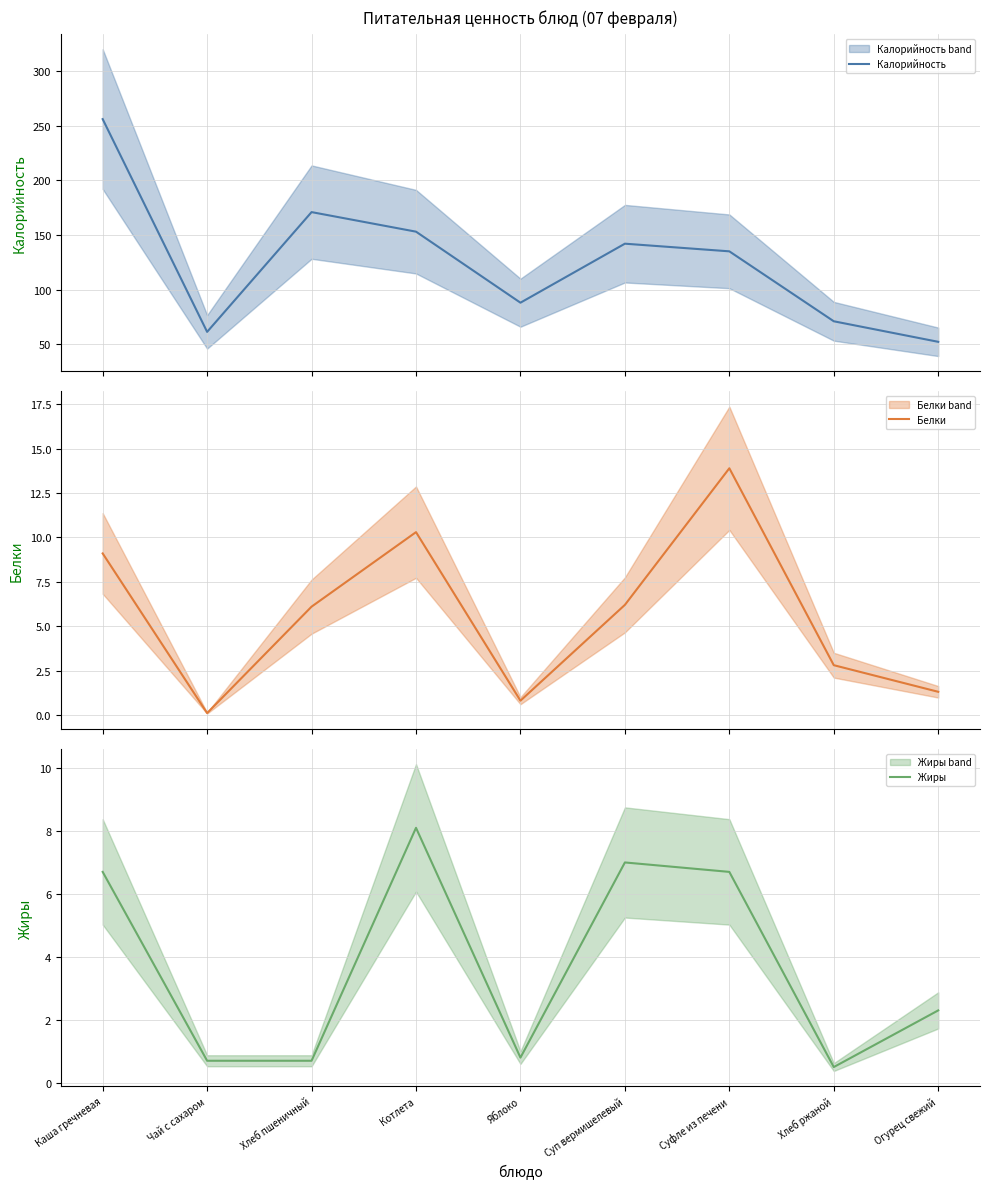

Which series has the largest range (max minus min)?

Калорийность